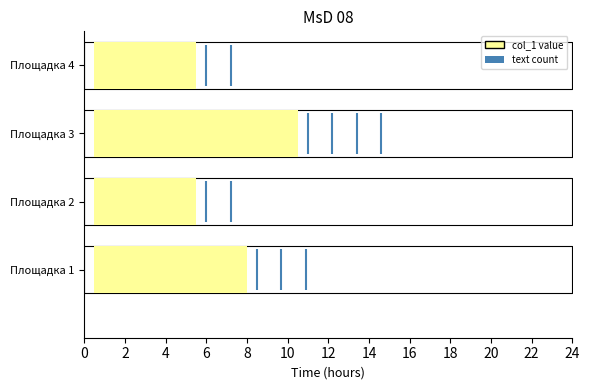

Where does the data first go above 3?

Площадка 3